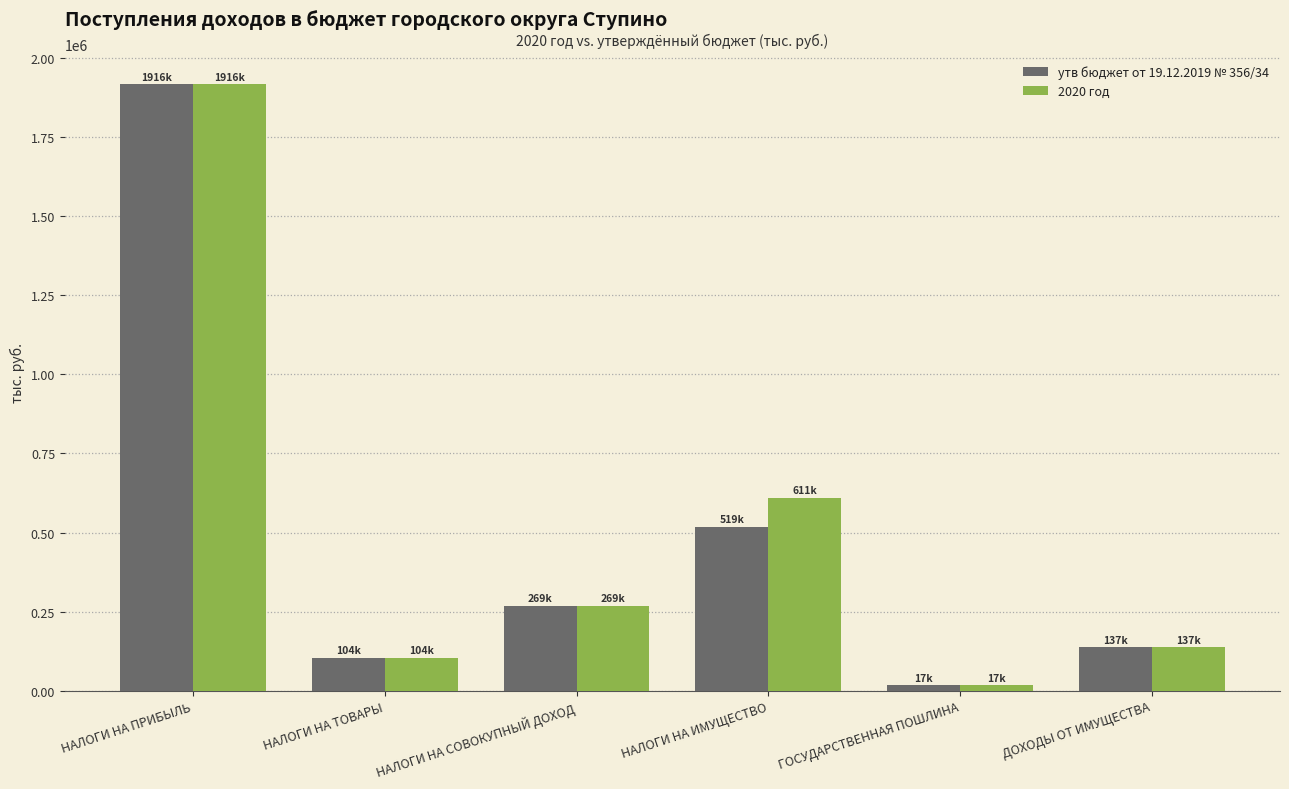

Reading left to right, what are all the values shown in this chart?

утв бюджет от 19.12.2019 № 356/34: 1916350.0	104452.9	269210.0	518930.0	16900.0	136976.4
2020 год: 1916350.0	104452.9	269210.0	610707.2	16900.0	136795.1